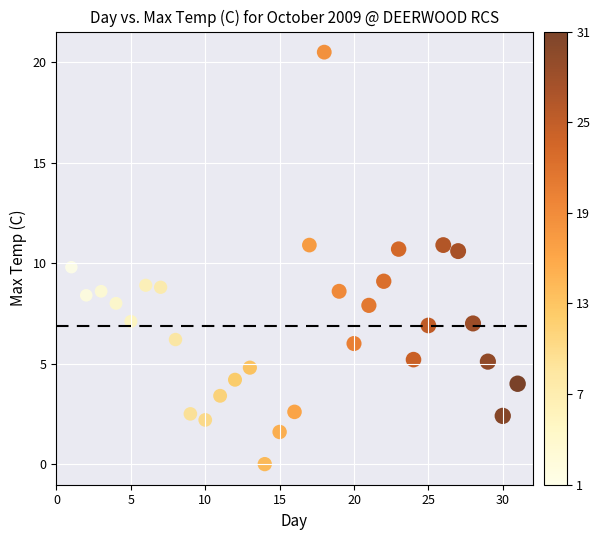

What is the range of X values (max minus min)?

30.0